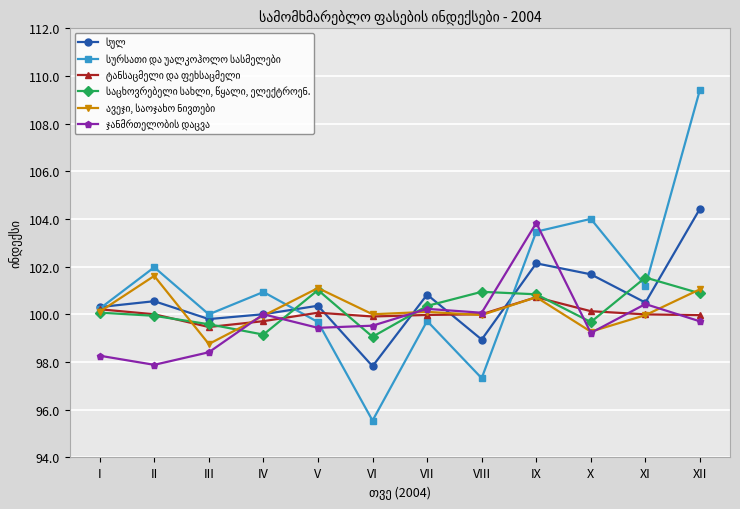

What is the spread (max minus min) of values at VII?

1.1